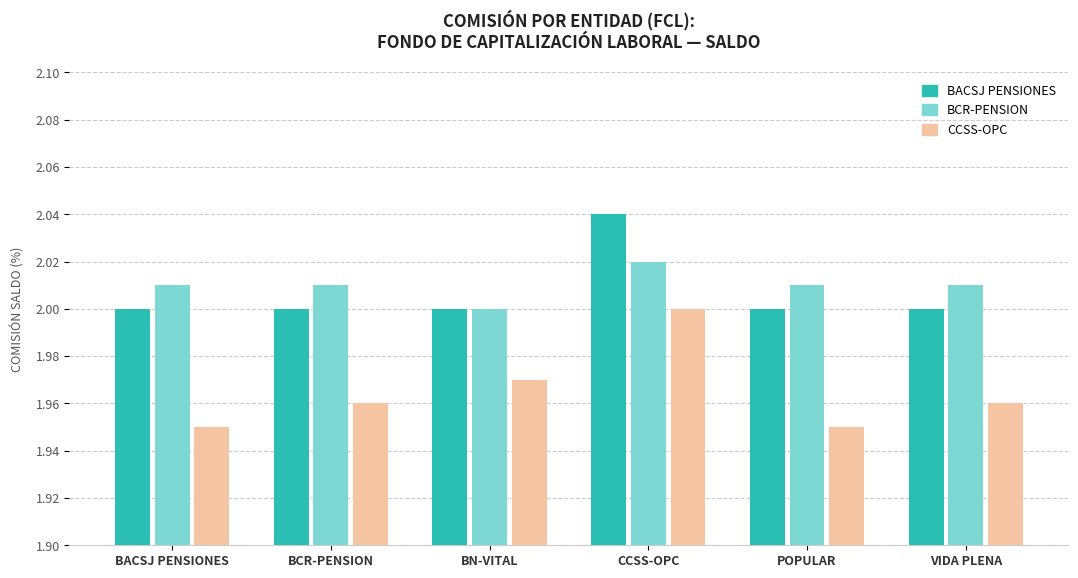

How many series are shown in this chart?

3